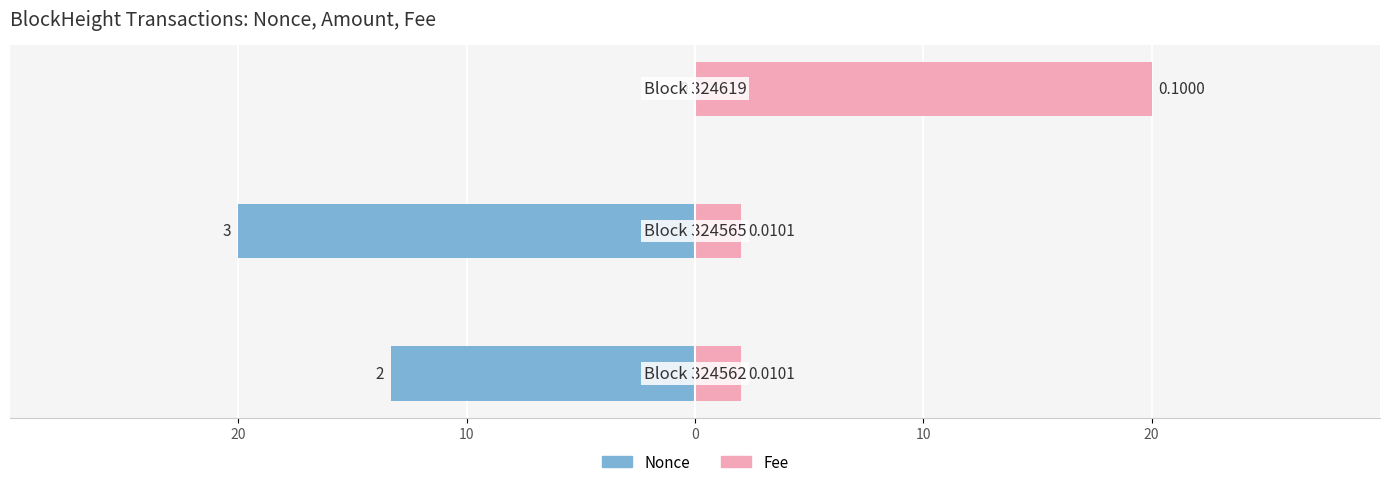

How many groups of bars are there?

3